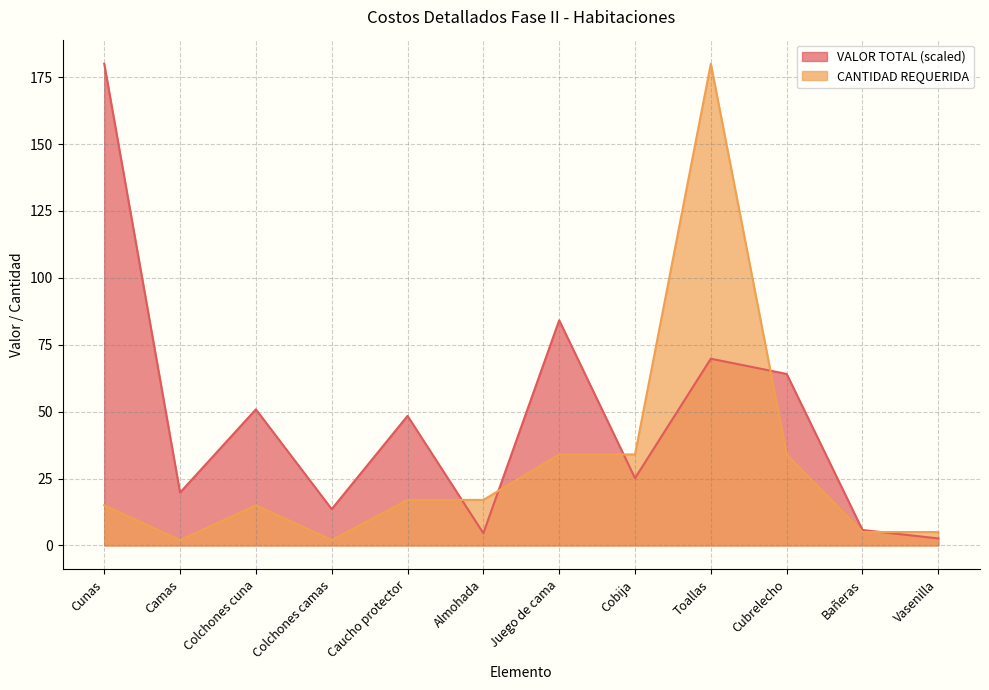

What is the minimum value shown in the chart?

2.0